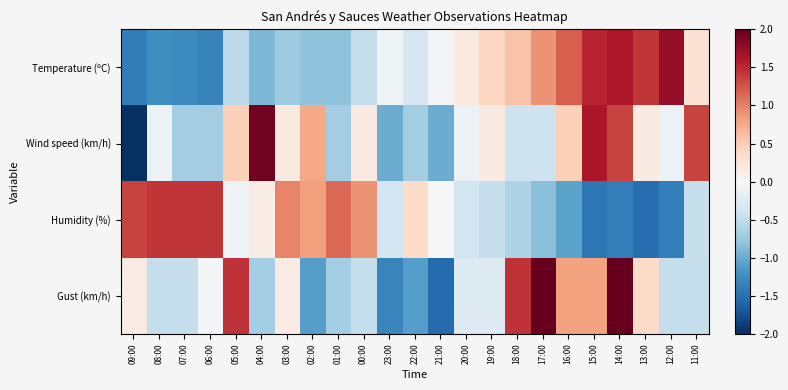

What is the difference between the highest and lowest values at 12:00?

3.1